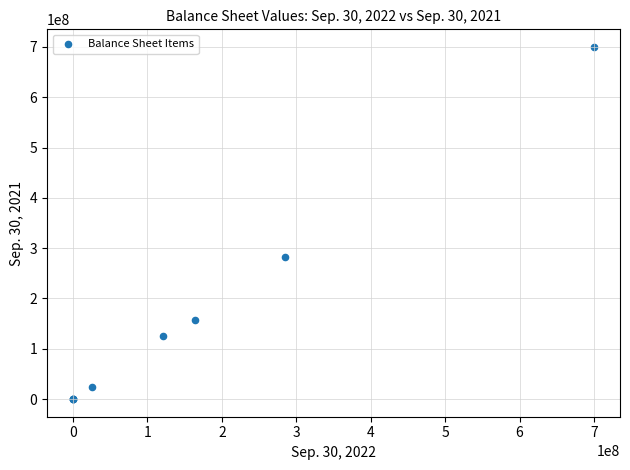

What Y value in the scatter plot is closest to 350000000?

281945000.0